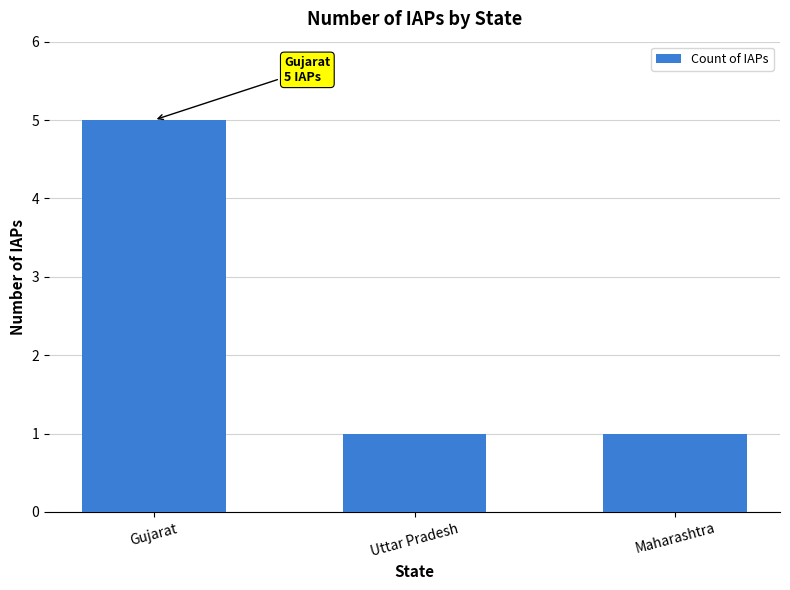

Count the values in the range 1 to 5.

3